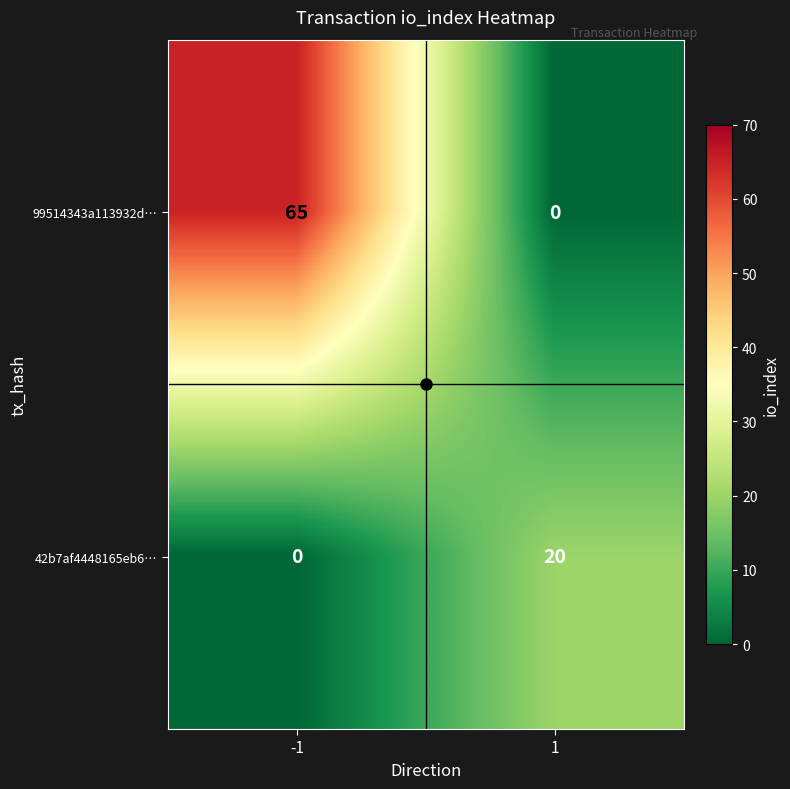

How many series are shown in this chart?

2